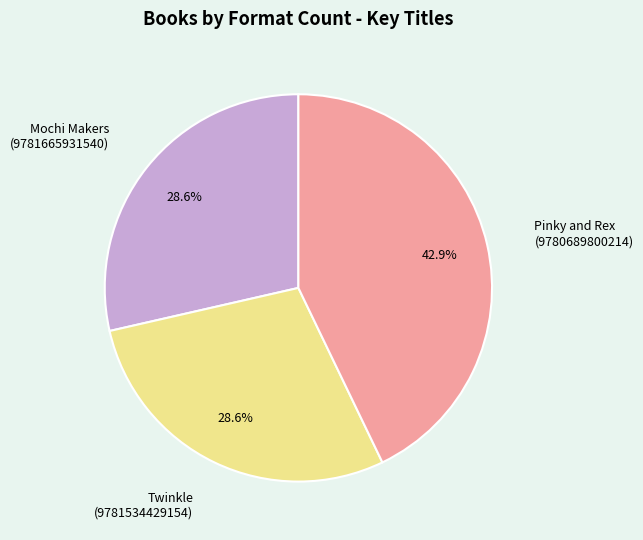

Is there a majority slice in this chart?

No